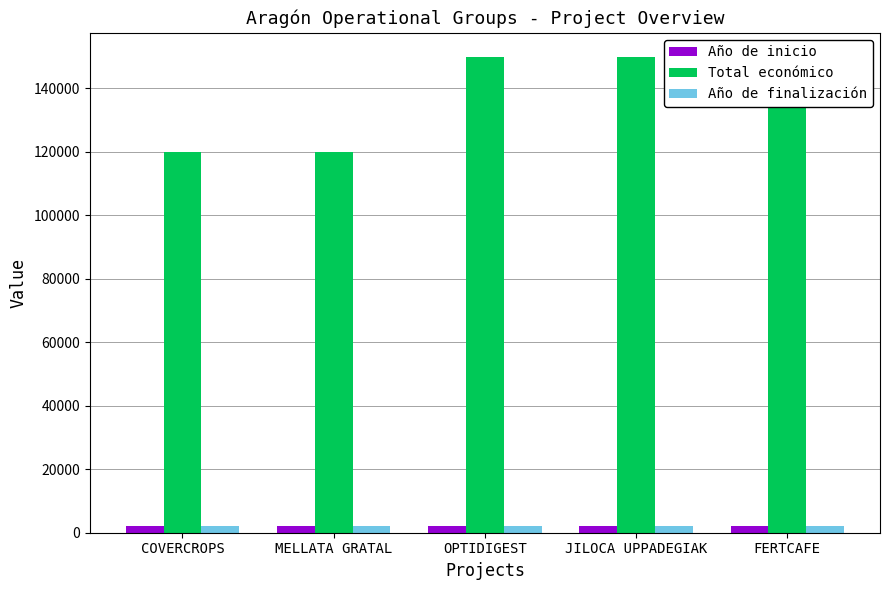

Rank the series at COVERCROPS from lowest to highest value.

Año de inicio, Año de finalización, Total económico